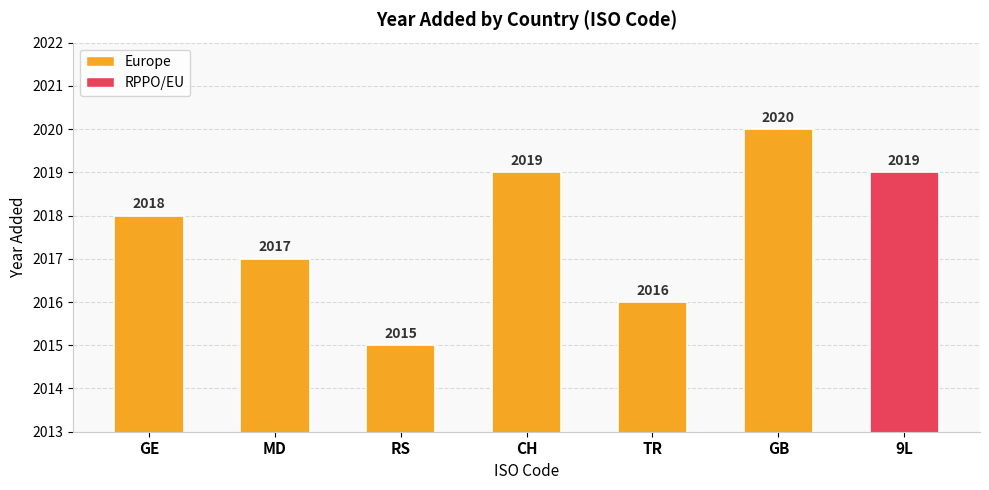

True or false: the data shows 2018 at GE.

True